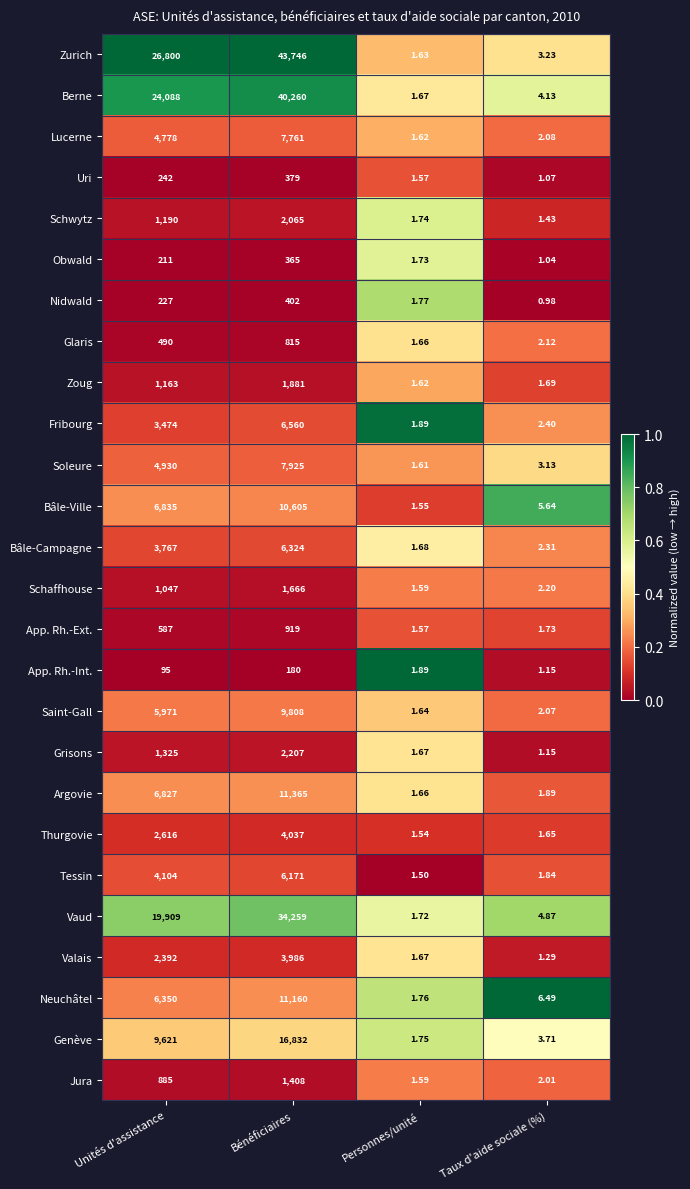

Which category has the highest value in the Soleure series?

Bénéficiaires